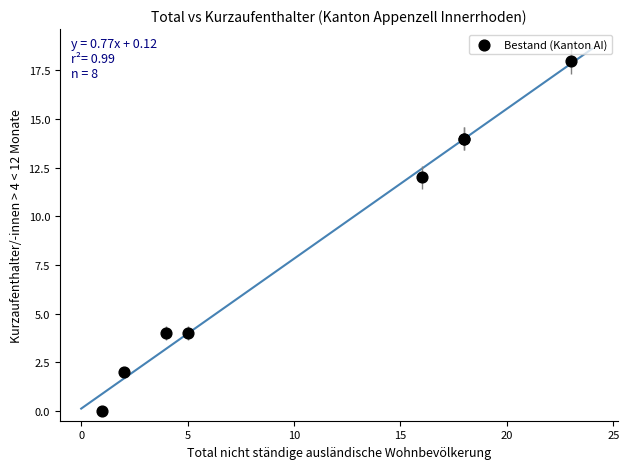

What Y value in the scatter plot is closest to 9?

12